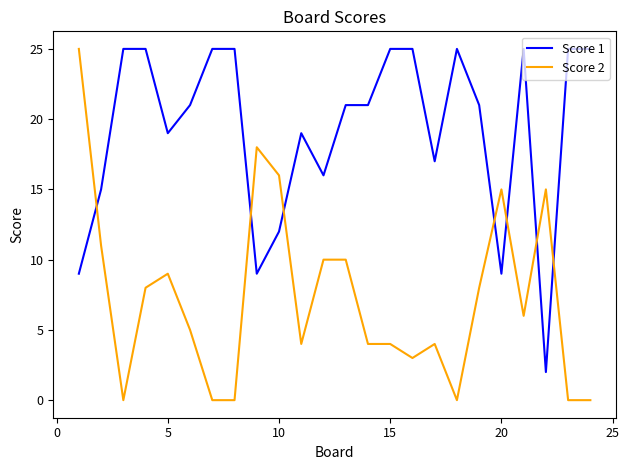

Rank the series by their average value, from highest to lowest.

Score 1, Score 2